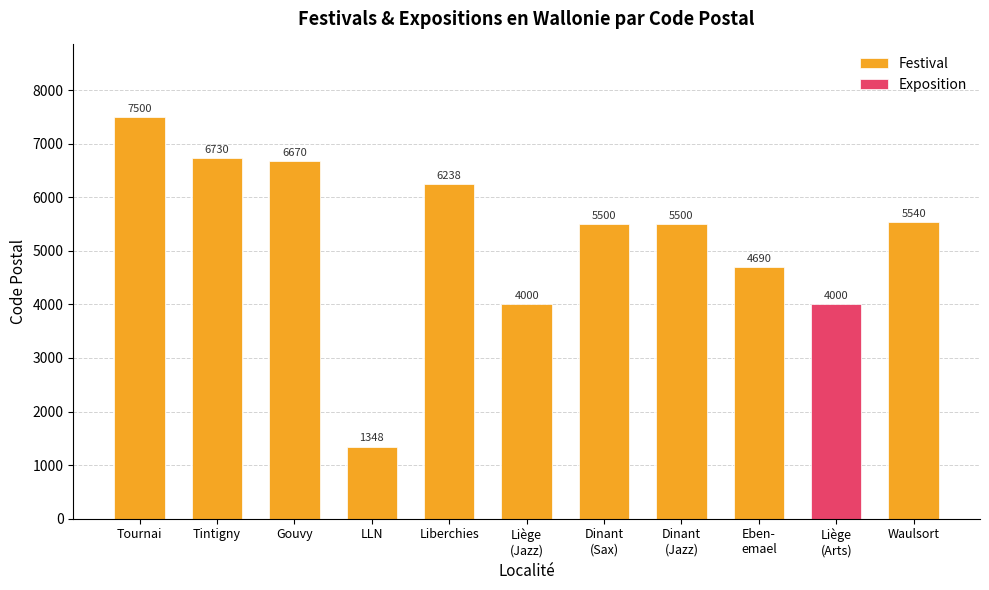

What is the approximate value at Tintigny, to the nearest 50?

6750